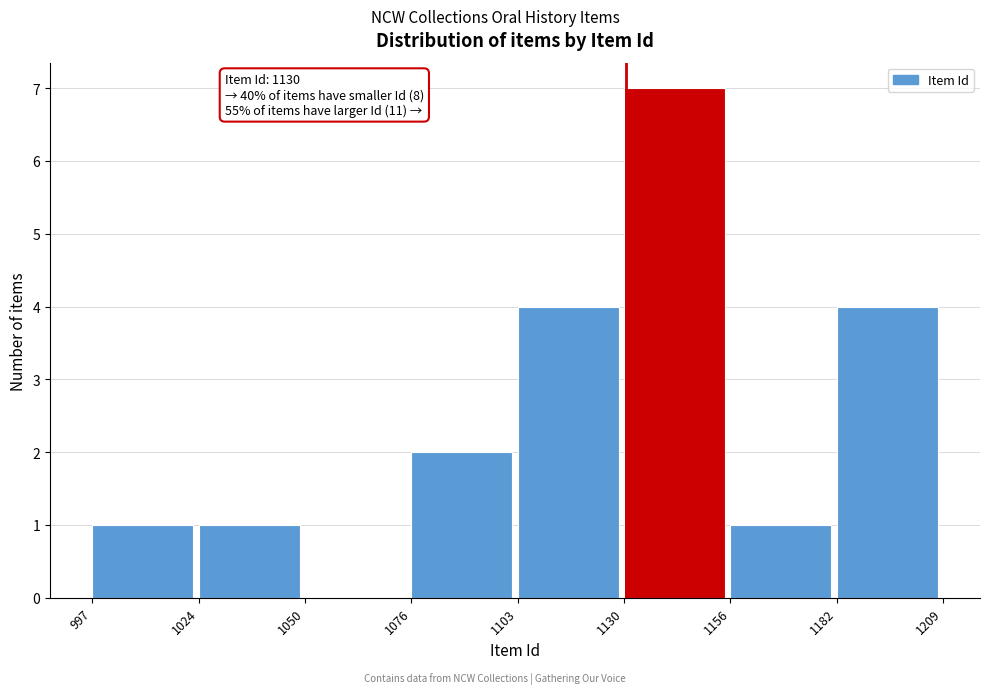

Over which range of the x-axis is the bar tallest?

1130 to 1156